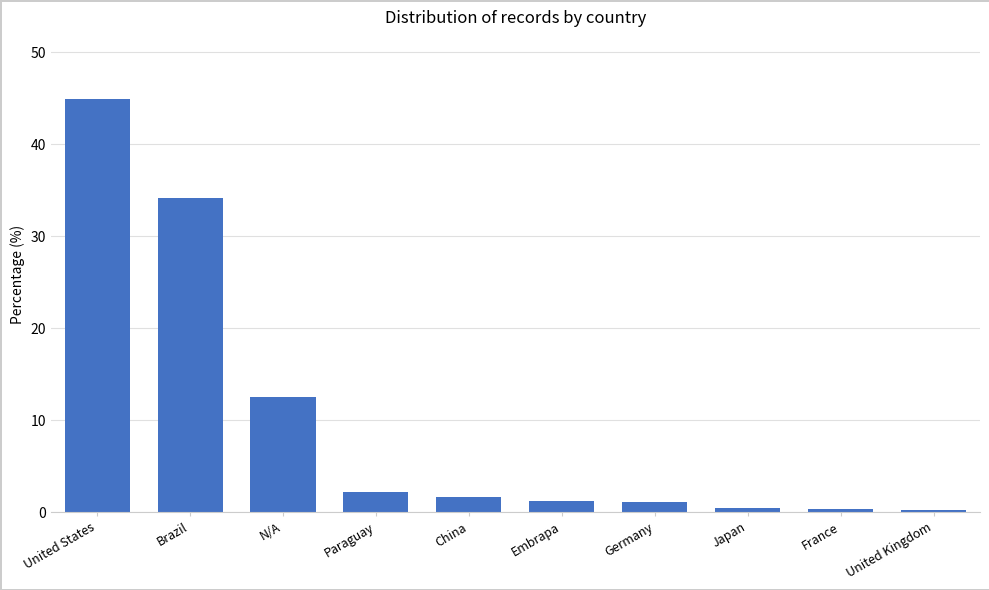

What is the difference between the second highest and second lowest values?

33.8